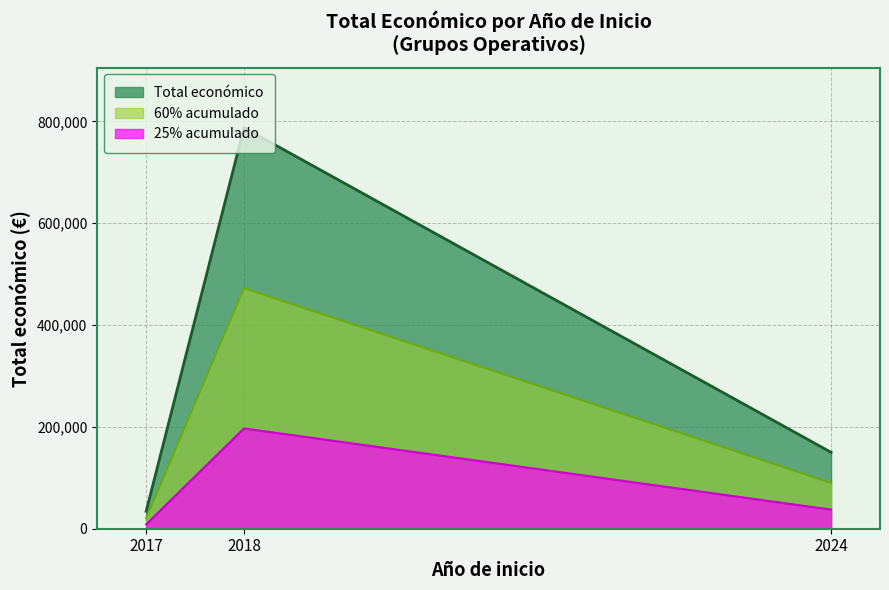

Which series has the widest spread of values?

Total económico